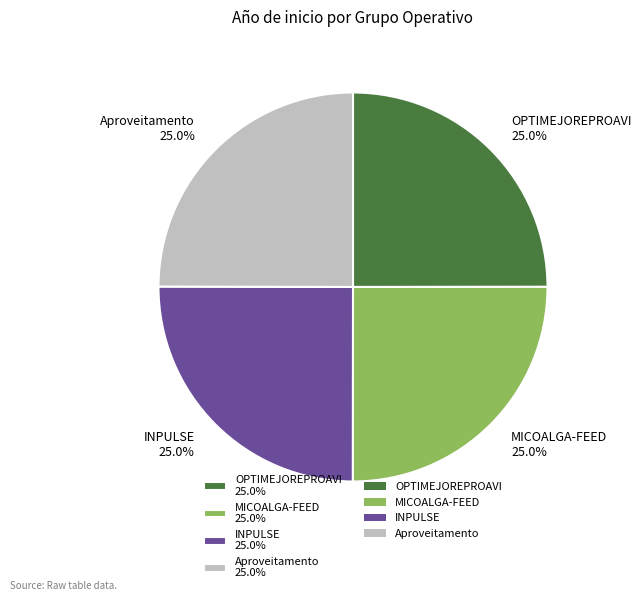

Approximately how many times larger is the value at MICOALGA-FEED 25.0% compared to INPULSE 25.0%?

1.0